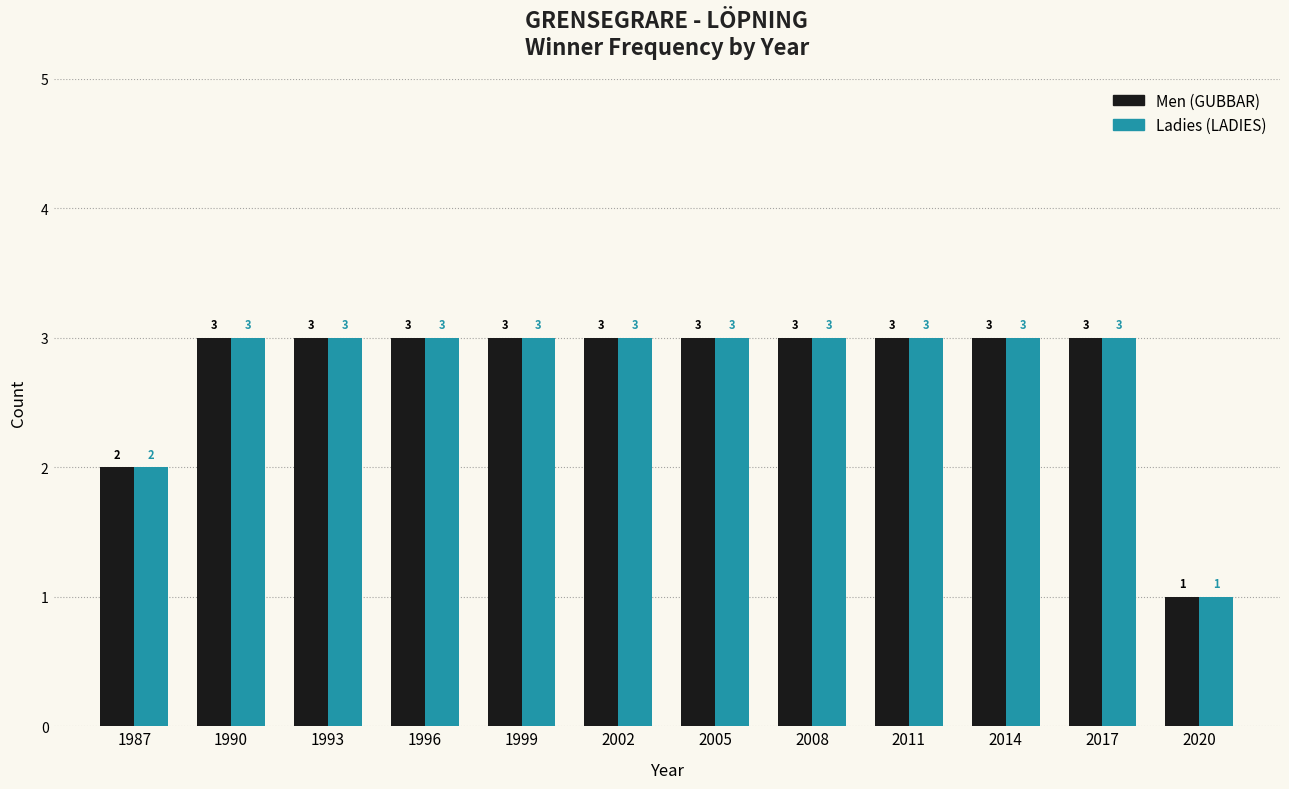

What is the total value across all series at 2005?

6